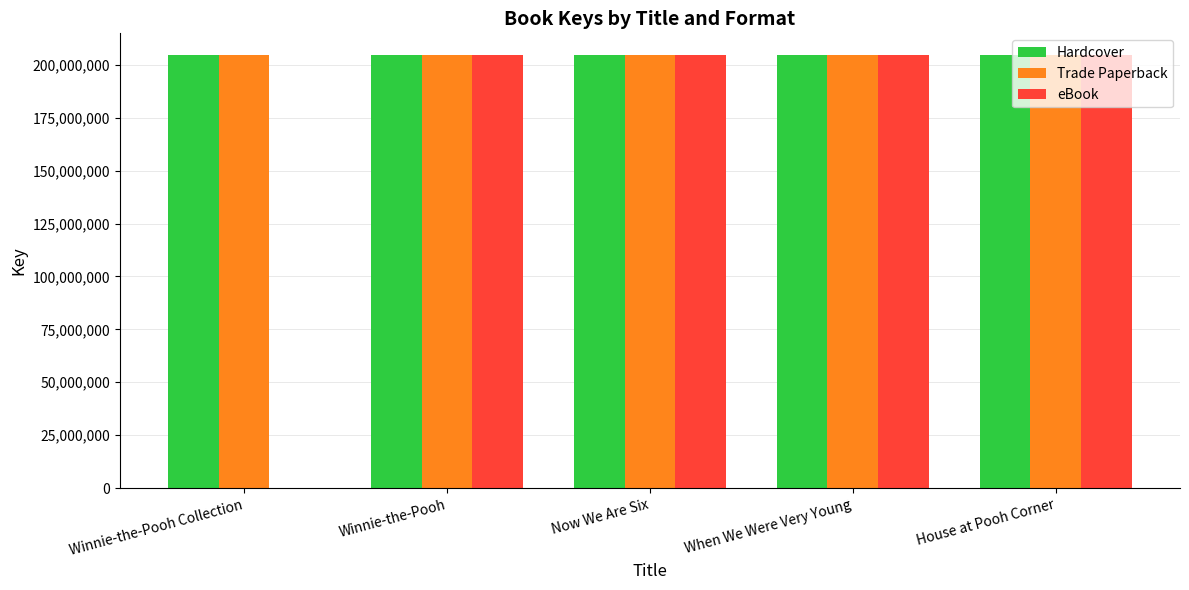

True or false: eBook has a value of 91325148 at House at Pooh Corner.

False